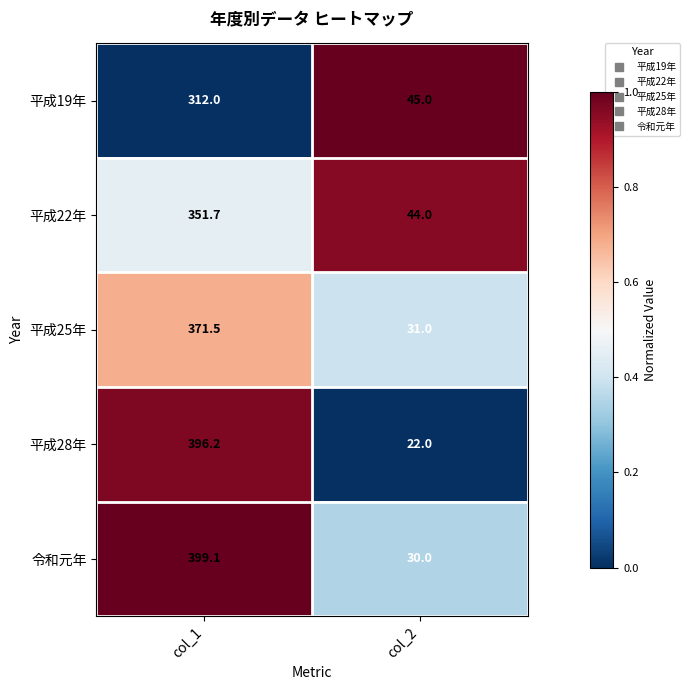

Rank the series by their maximum value, from highest to lowest.

令和元年, 平成28年, 平成25年, 平成22年, 平成19年